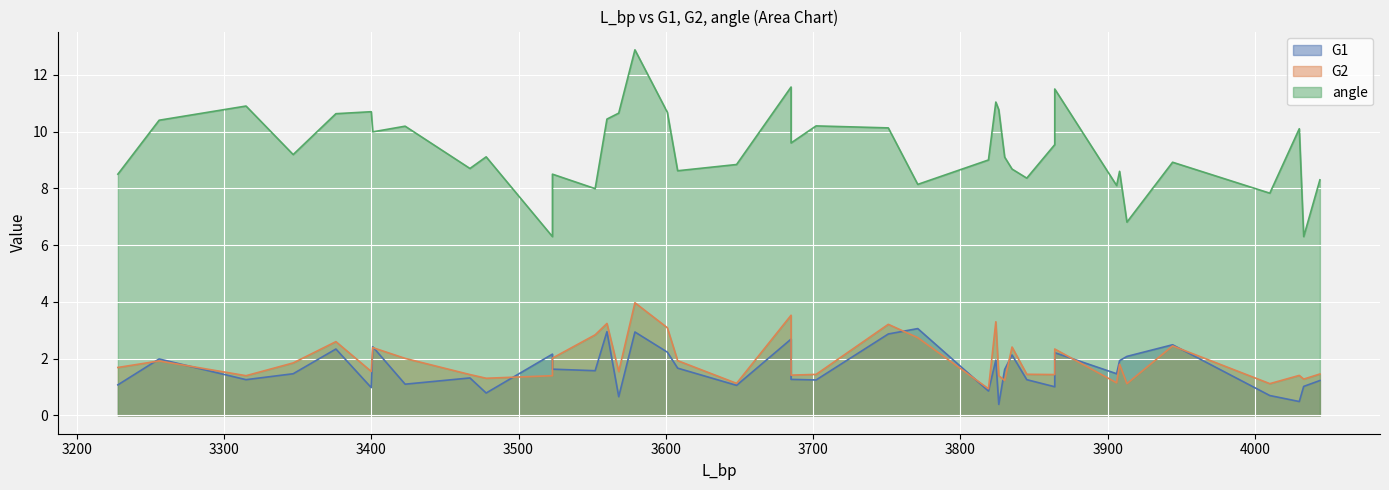

True or false: angle and G2 intersect in this chart.

False